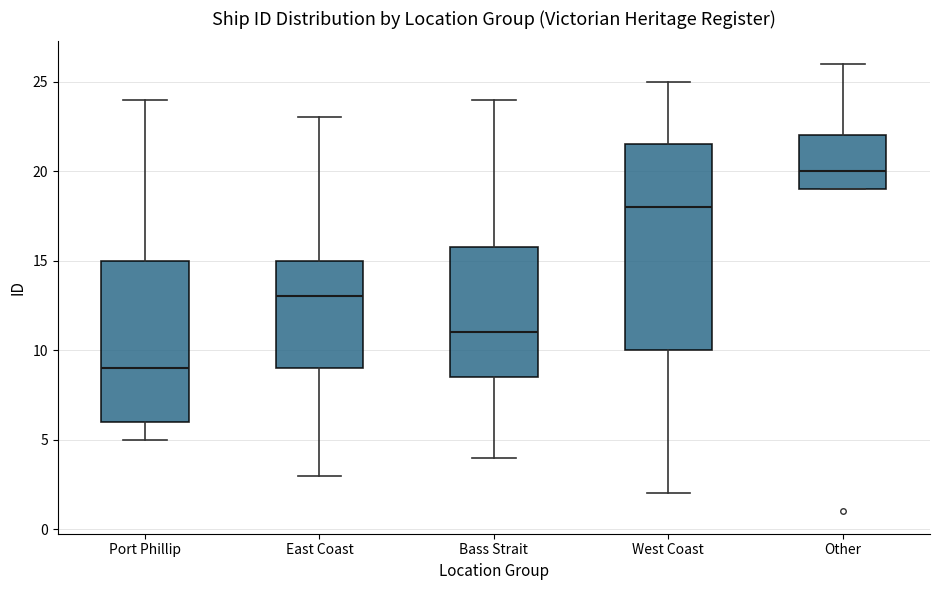

Which box is the tallest, from its lower edge to its upper edge?

West Coast